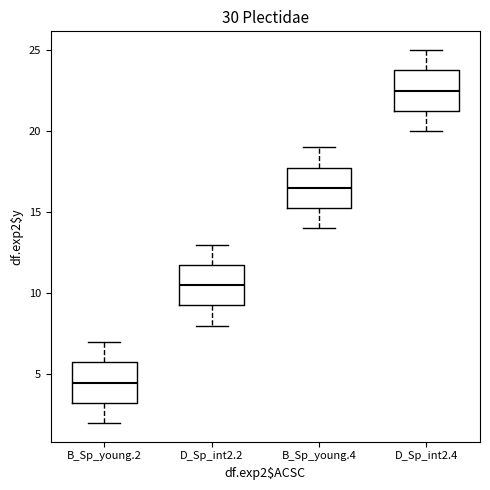

Reading left to right, read every box against the y-axis: the position of its median line, the range the box covers, and the ends of its whiskers. The values are not printed on the chart, so give them approximately, as read against the axis.

B_Sp_young.2: median 4.5, box 3.5 to 6.0, whiskers 2.0 to 7.0
D_Sp_int2.2: median 10.5, box 9.5 to 12.0, whiskers 8.0 to 13.0
B_Sp_young.4: median 16.5, box 15.5 to 18.0, whiskers 14.0 to 19.0
D_Sp_int2.4: median 22.5, box 21.5 to 24.0, whiskers 20.0 to 25.0